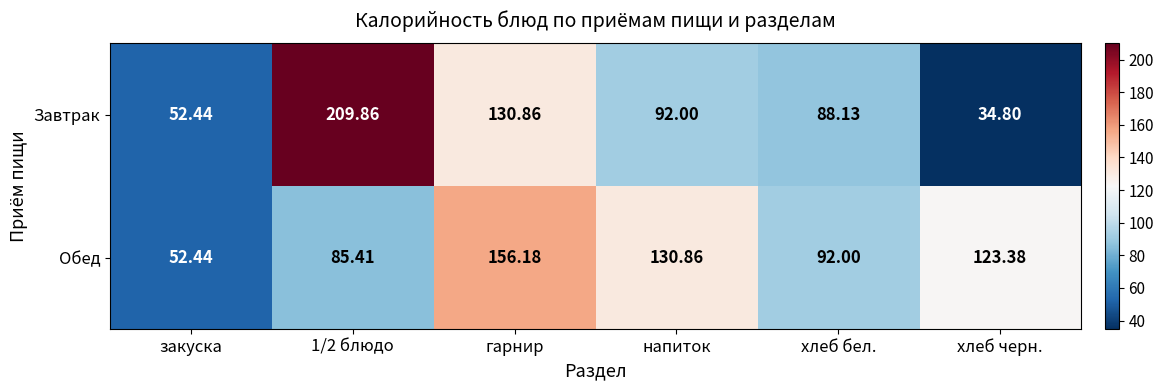

How many data points in Завтрак are less than 92?

3